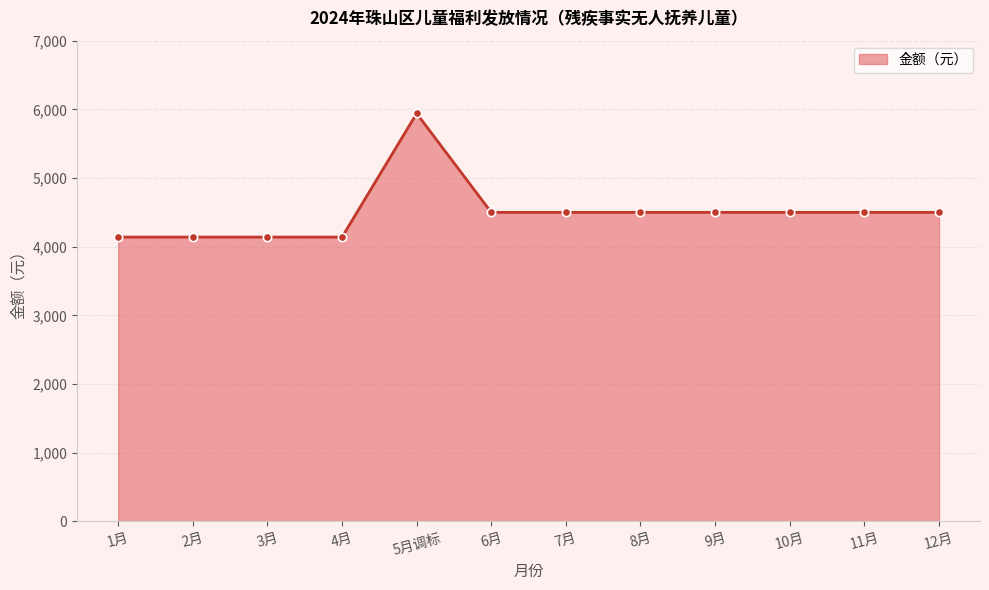

What is the value of the 9th point from the left?

4500